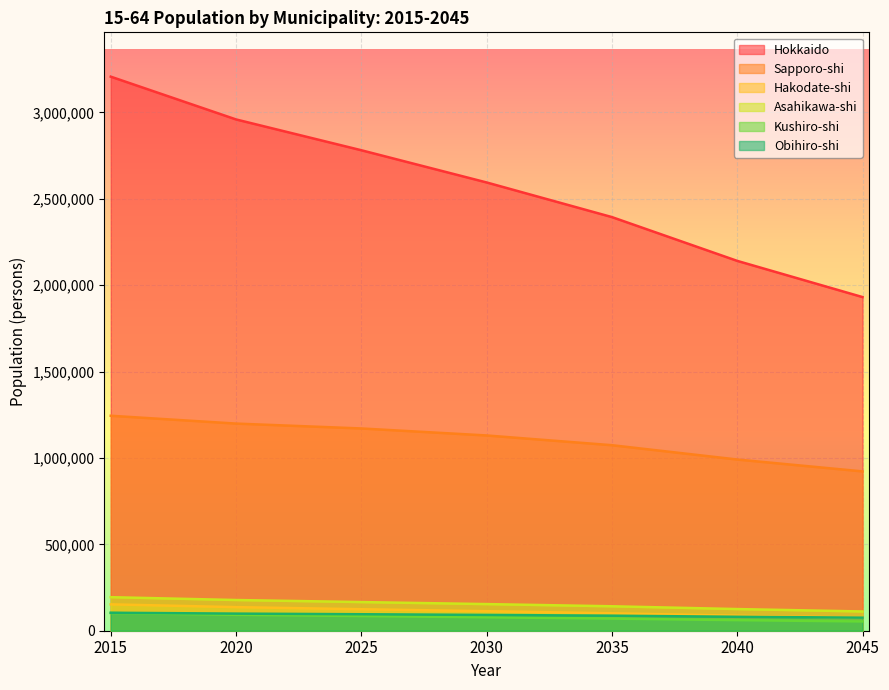

The Sapporo-shi series shows 1130233 at 2030. True or false?

True